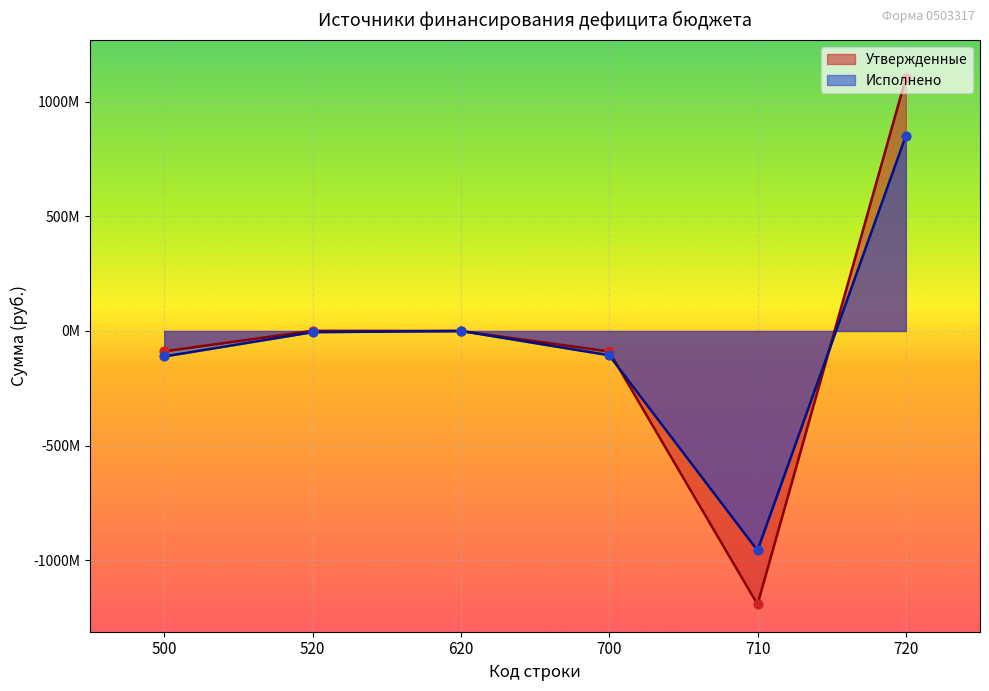

At which category is the sum across all series the highest?

720